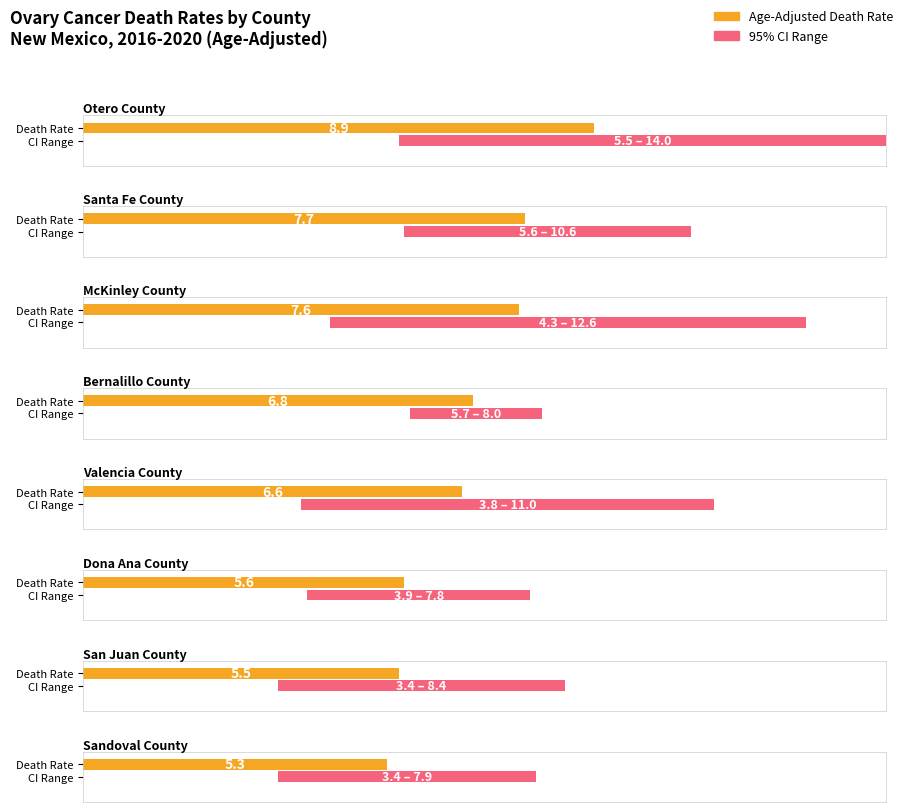

Which series has the largest range (max minus min)?

Upper CI